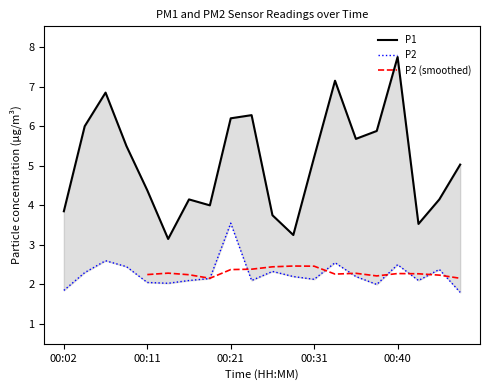

The P1 series shows 0.8 at 00:43. True or false?

False